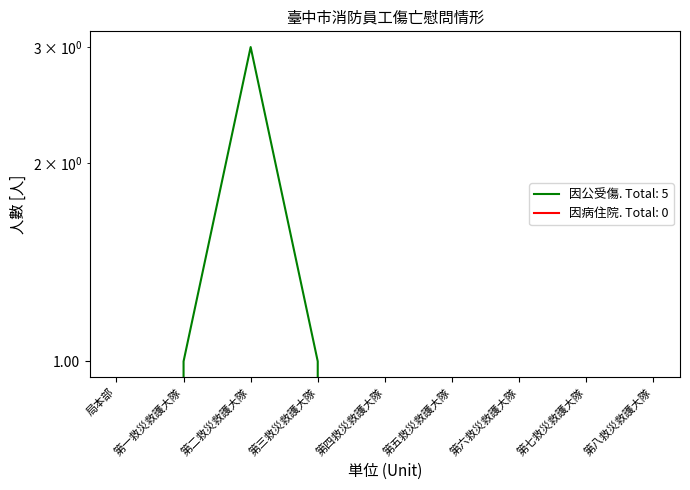

Rank the categories by value from highest to lowest.

第二救災救護大隊, 第一救災救護大隊, 第三救災救護大隊, 局本部, 第四救災救護大隊, 第五救災救護大隊, 第六救災救護大隊, 第七救災救護大隊, 第八救災救護大隊